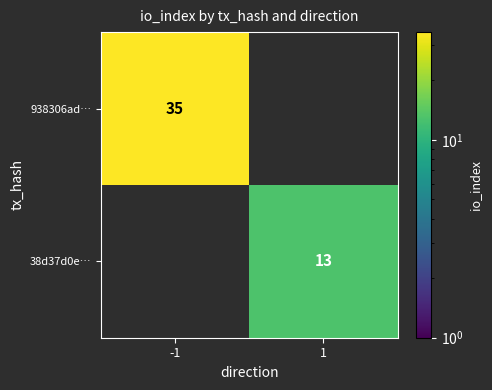

Is it true that 38d37d0e… equals 13 at 1?

True